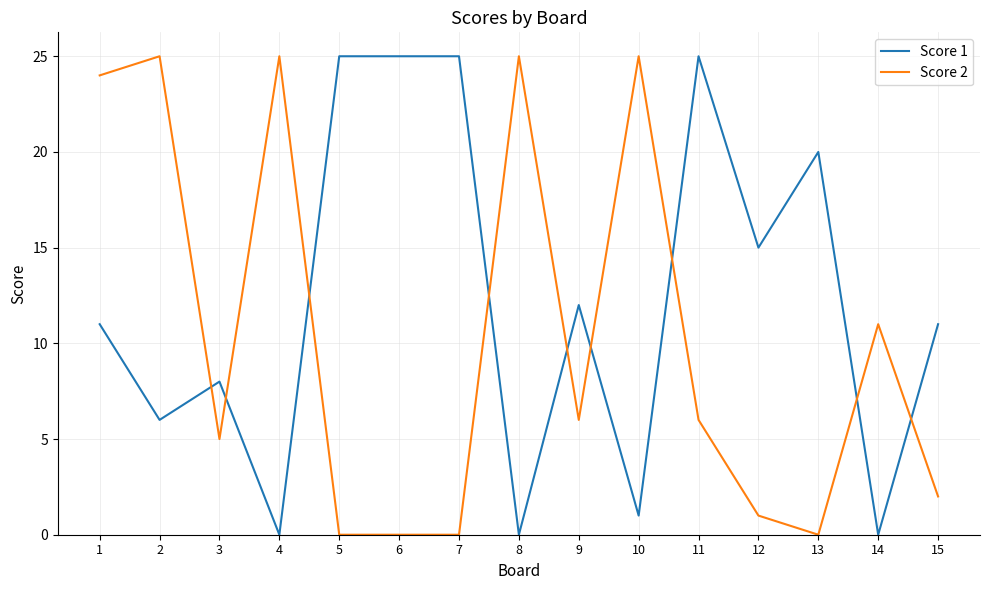

After their last crossing, which series has the higher values: Score 2 or Score 1?

Score 1